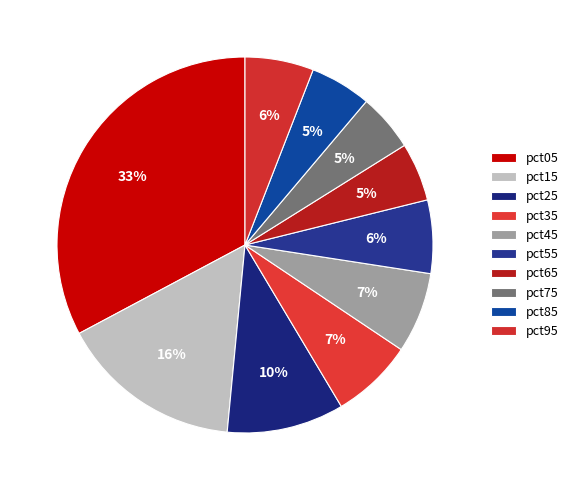

What percentage is the pct15 slice, to the nearest percent?

16%